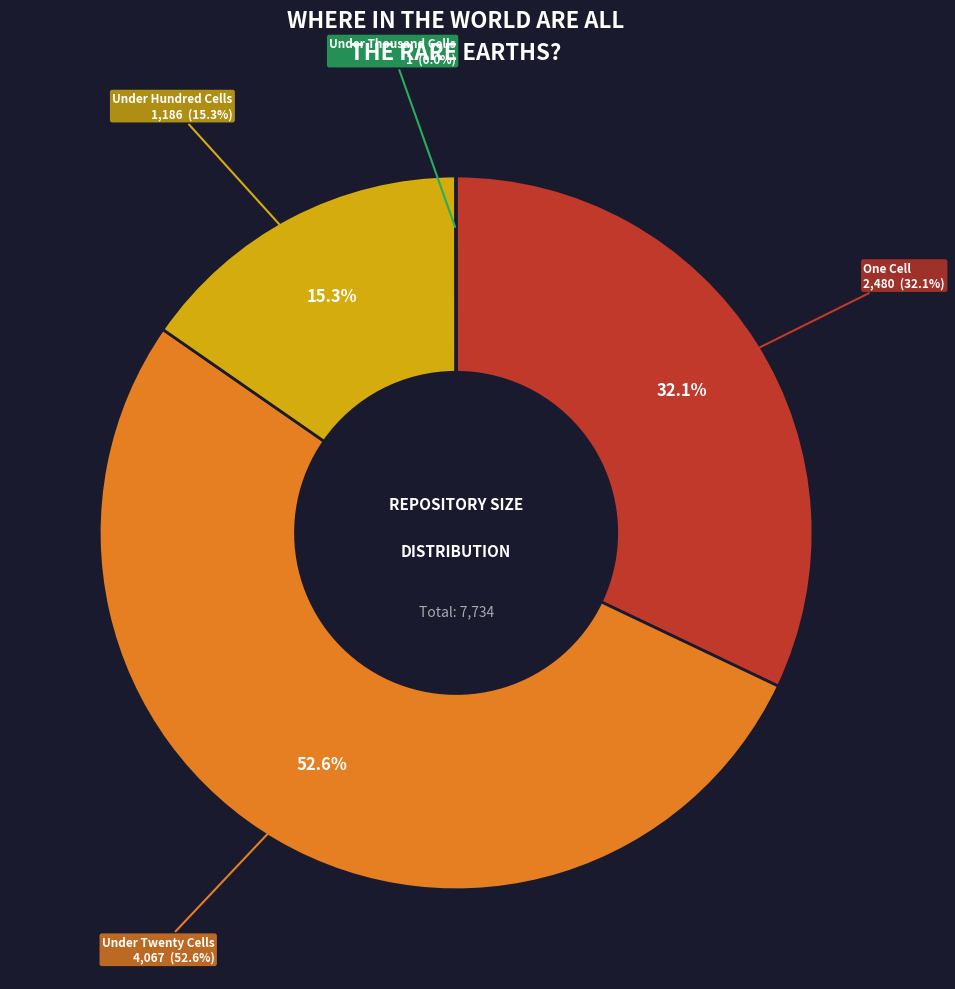

Is over_thousand_cells the majority of the pie?

No